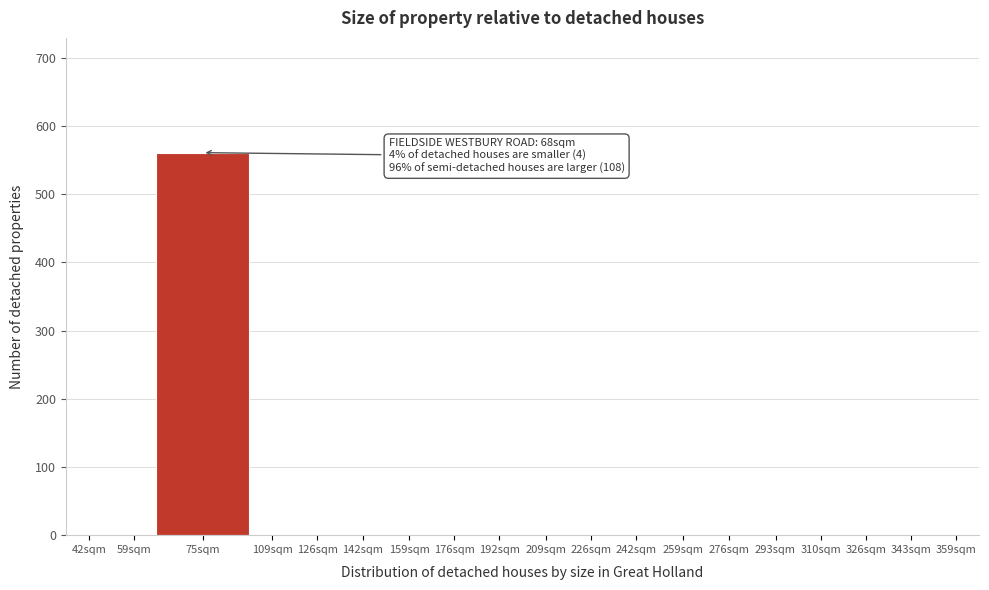

Reading left to right, what are all the values shown in this chart?

42sqm=0	59sqm=0	75sqm=561	109sqm=0	126sqm=0	142sqm=0	159sqm=0	176sqm=0	192sqm=0	209sqm=0	226sqm=0	242sqm=0	259sqm=0	276sqm=0	293sqm=0	310sqm=0	326sqm=0	343sqm=0	359sqm=0